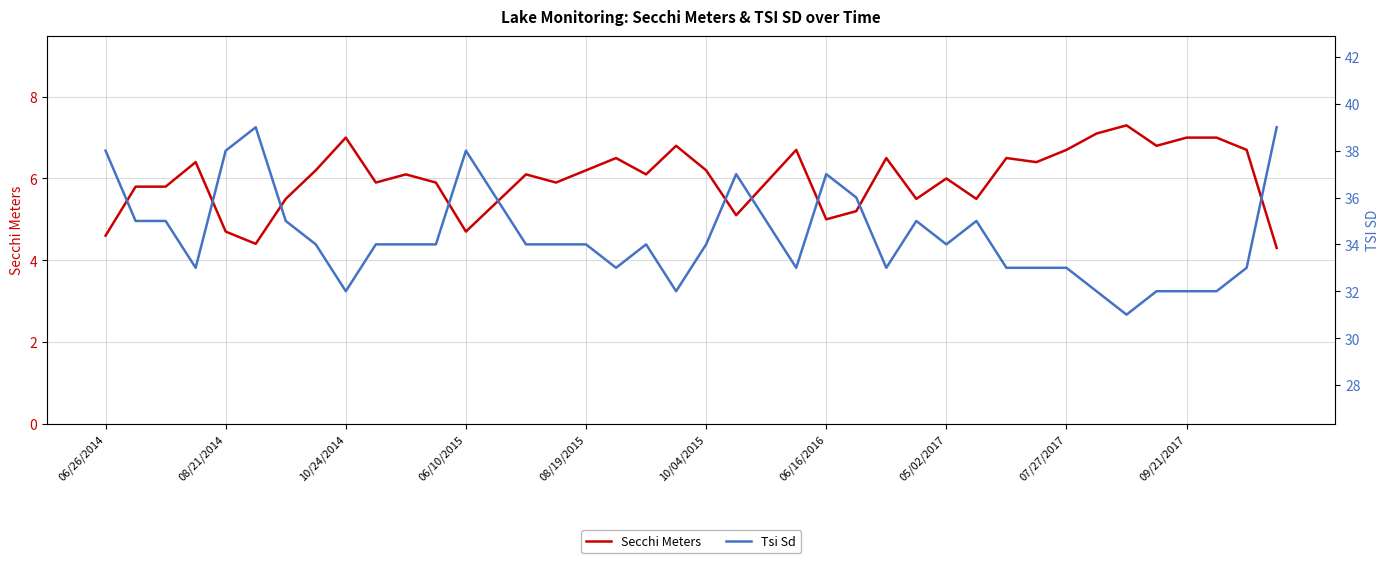

At how many categories does at least one series exceed 7?

40